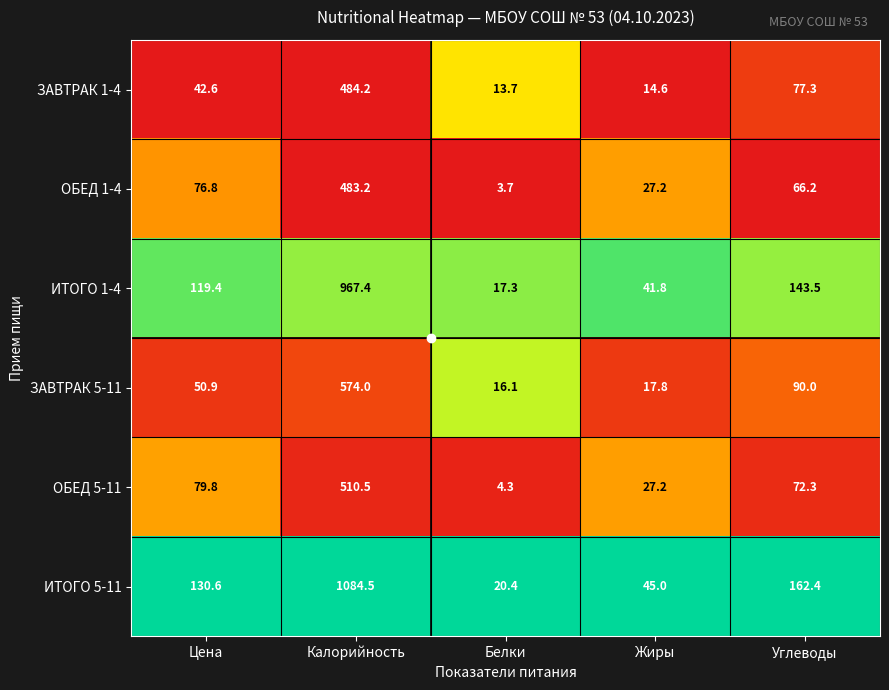

Where is ЗАВТРАК 1-4 nearest to the value 248?

Углеводы